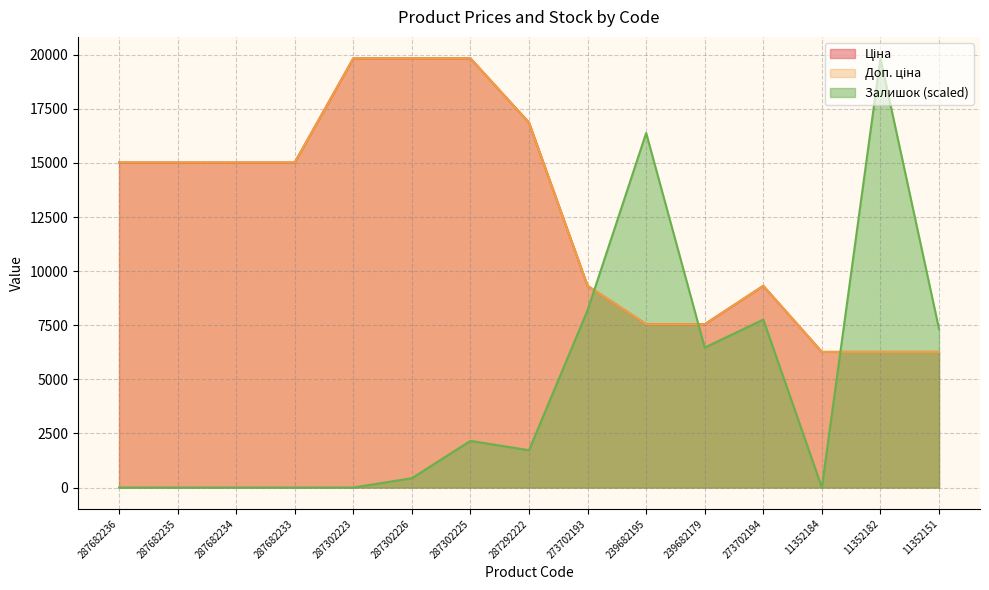

The Залишок series shows 16382.2 at 239682195. True or false?

True